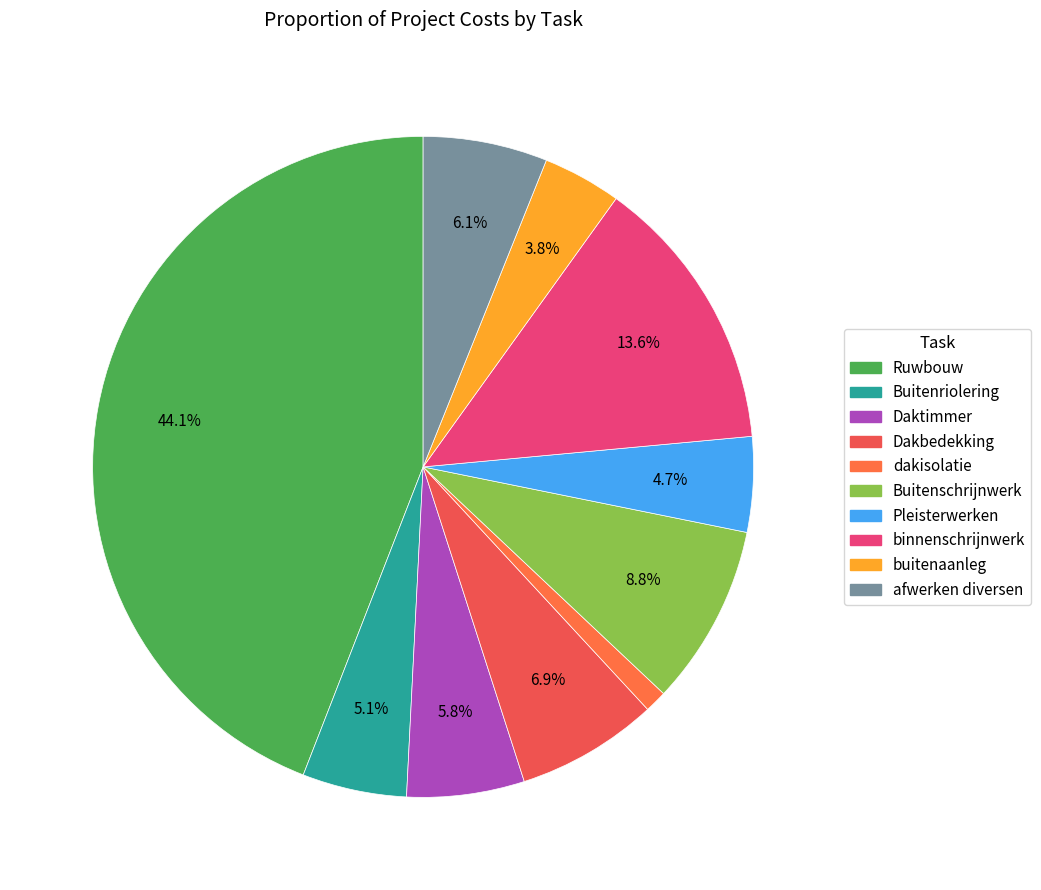

Which category has the biggest portion of the pie?

Ruwbouw